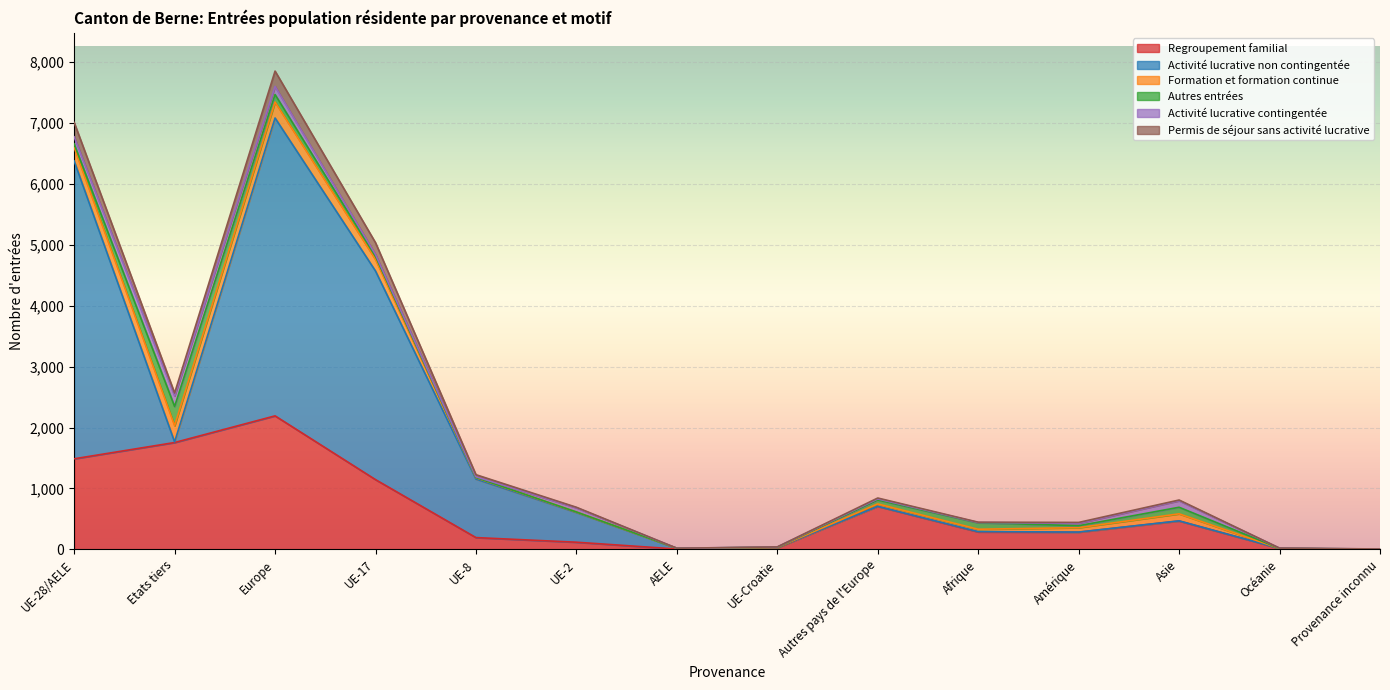

Rank the series at Autres pays de l'Europe from highest to lowest value.

Regroupement familial, Autres entrées, Formation et formation continue, Activité lucrative contingentée, Permis de séjour sans activité lucrative, Activité lucrative non contingentée